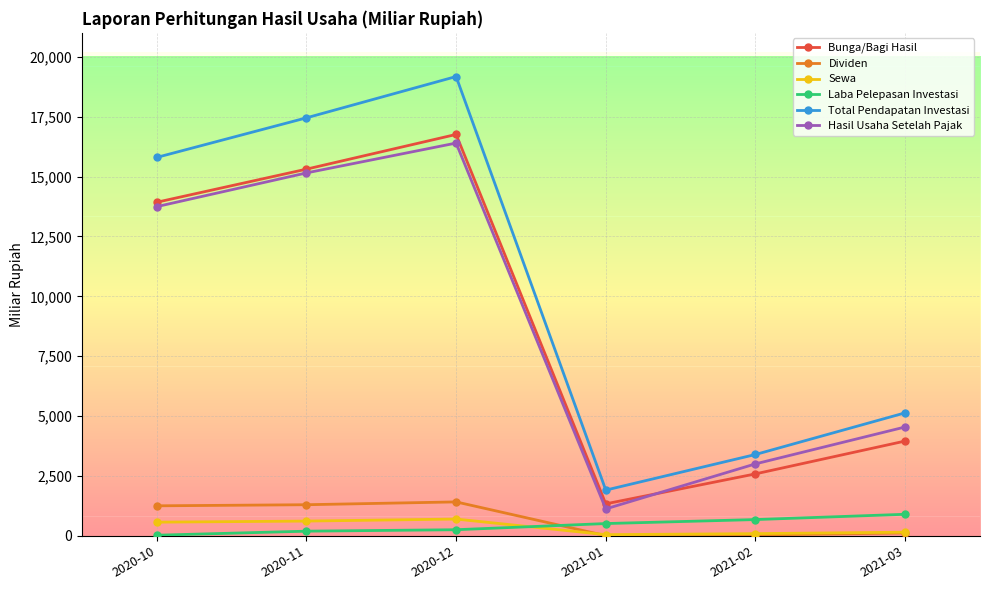

How many data points in Hasil Usaha Setelah Pajak are above 13744?

3